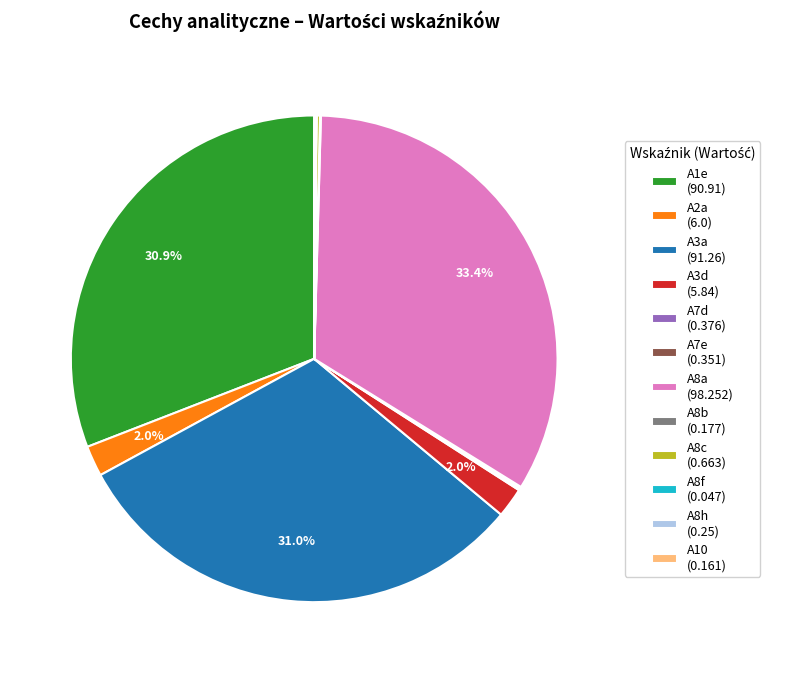

Which slice is the largest?

A8a